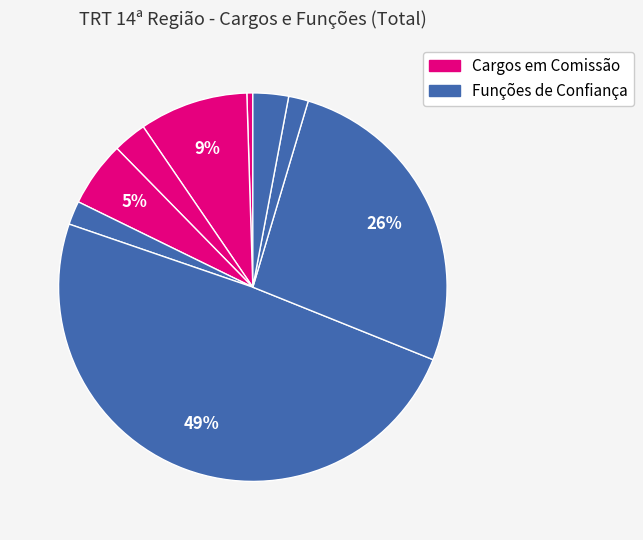

Count the number of slices in the pie.

9